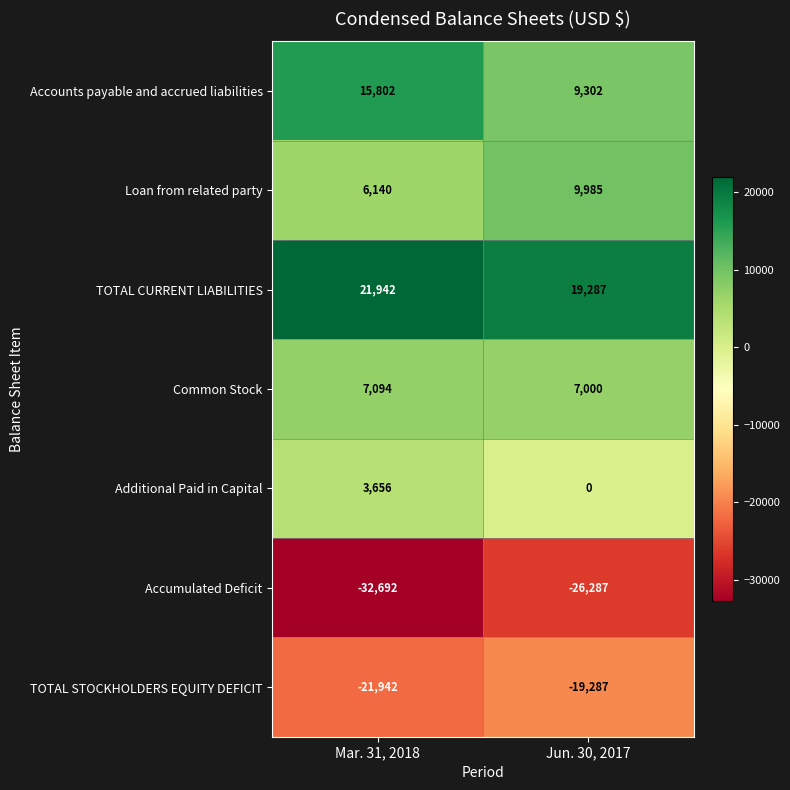

Which series has the widest spread of values?

Accounts payable and accrued liabilities